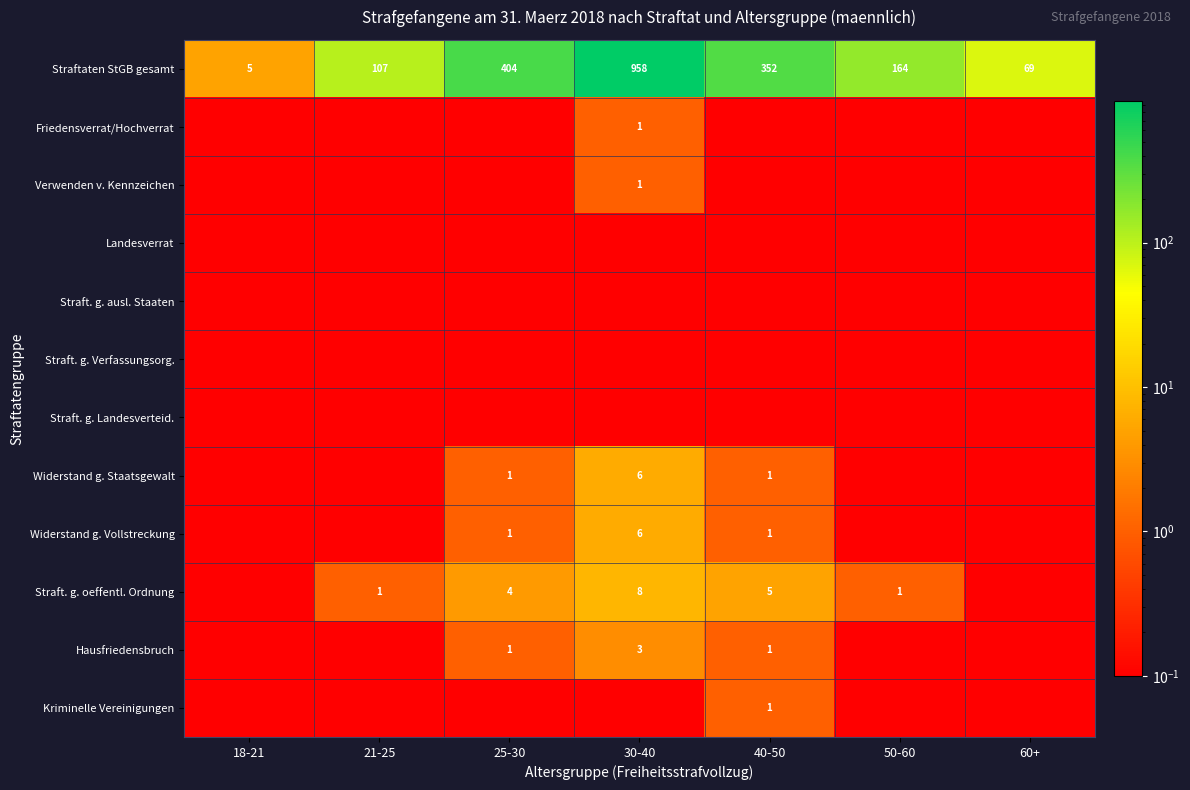

Between 40-50 and 50-60, which series saw the biggest shift?

Straftaten StGB gesamt